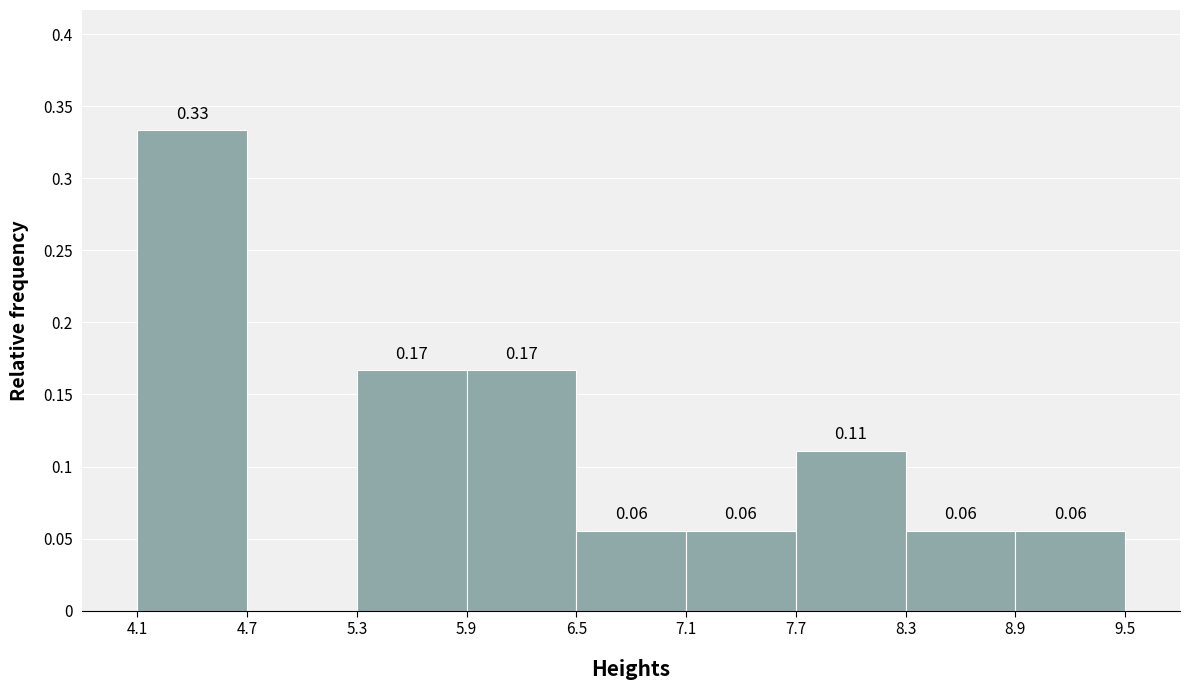

Which range on the x-axis has the tallest bar?

4.1 to 4.7